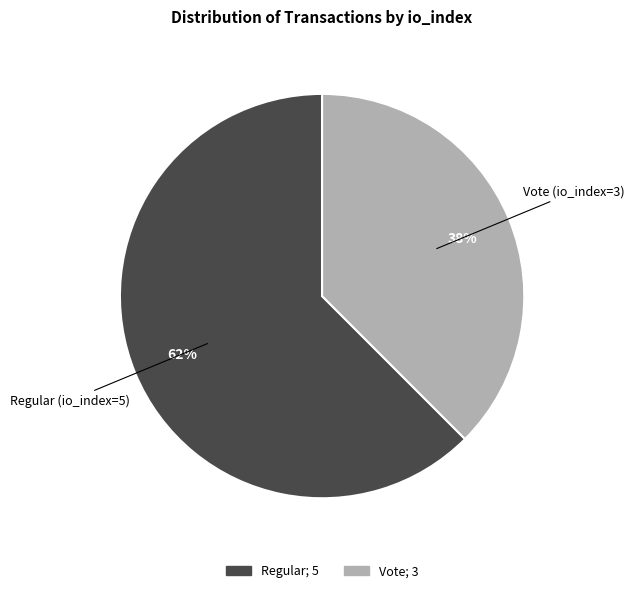

To the nearest percent, what is the average slice percentage?

50%